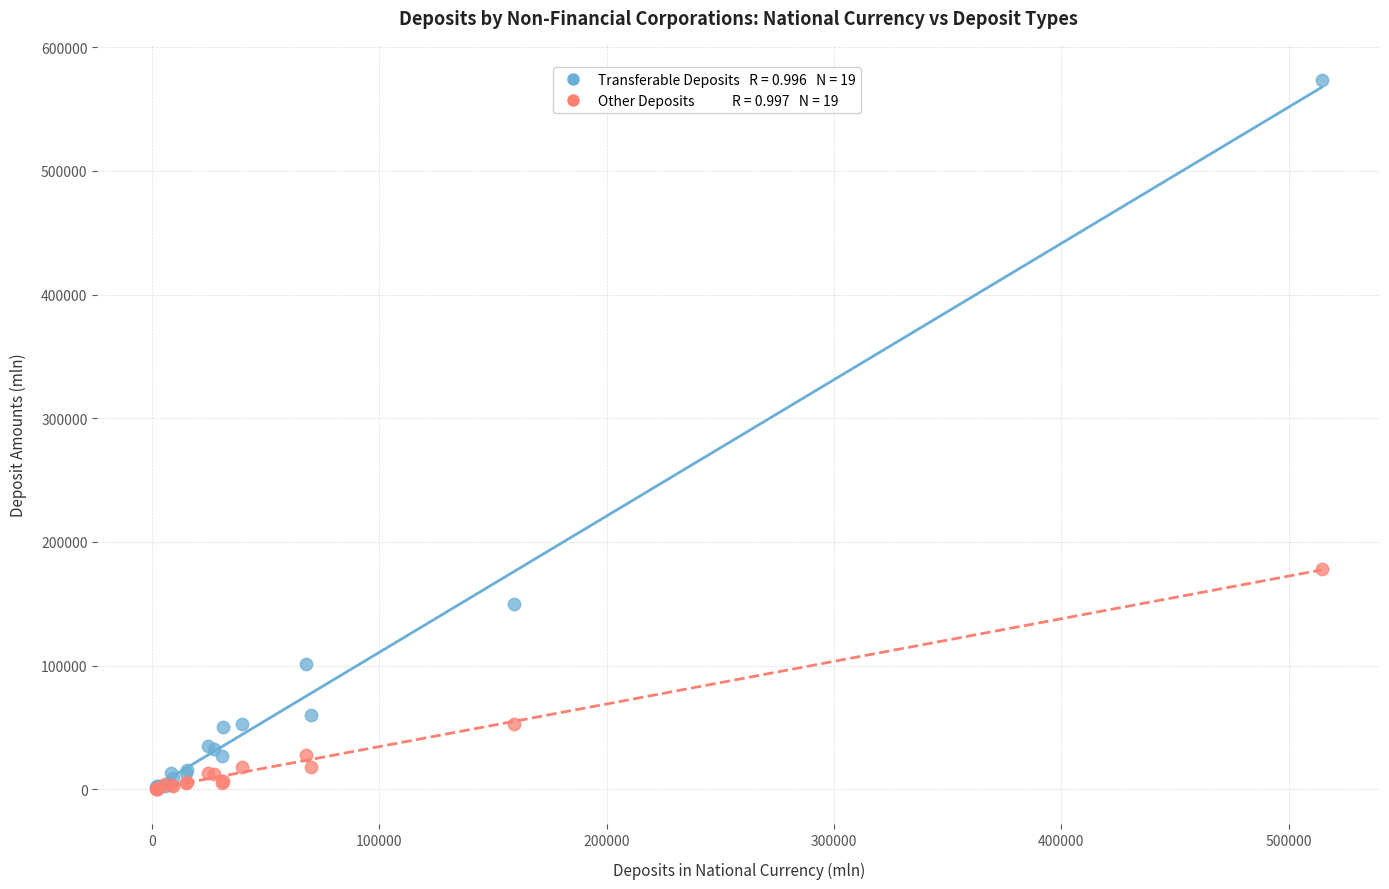

Across all series, what Y value is closest to 286906?

178164.1